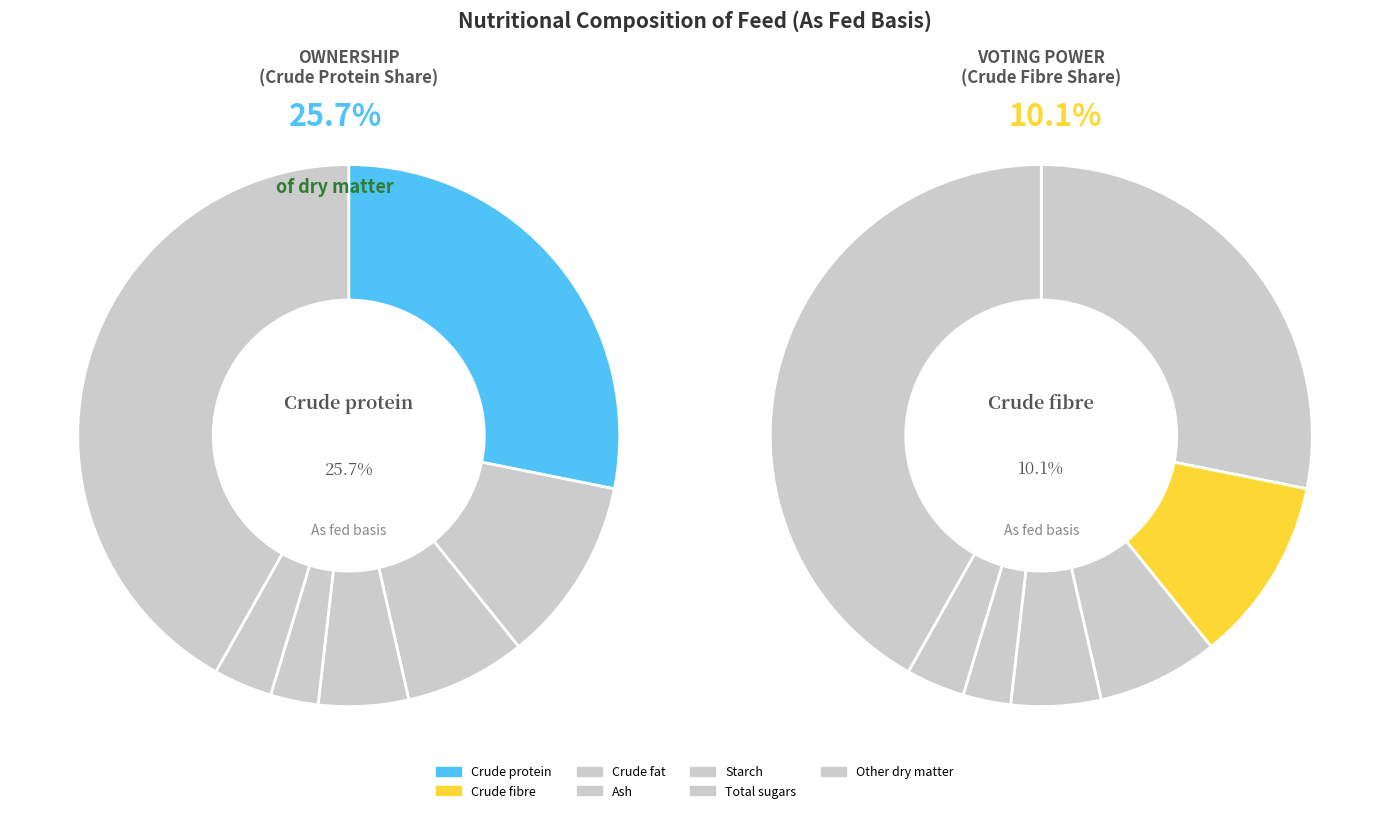

Rank the categories by value from lowest to highest.

Starch (As fed %), Total sugars (As fed %), Ash (As fed %), Crude fat (As fed %), Crude fibre (As fed %), Crude protein (As fed %), Other dry matter